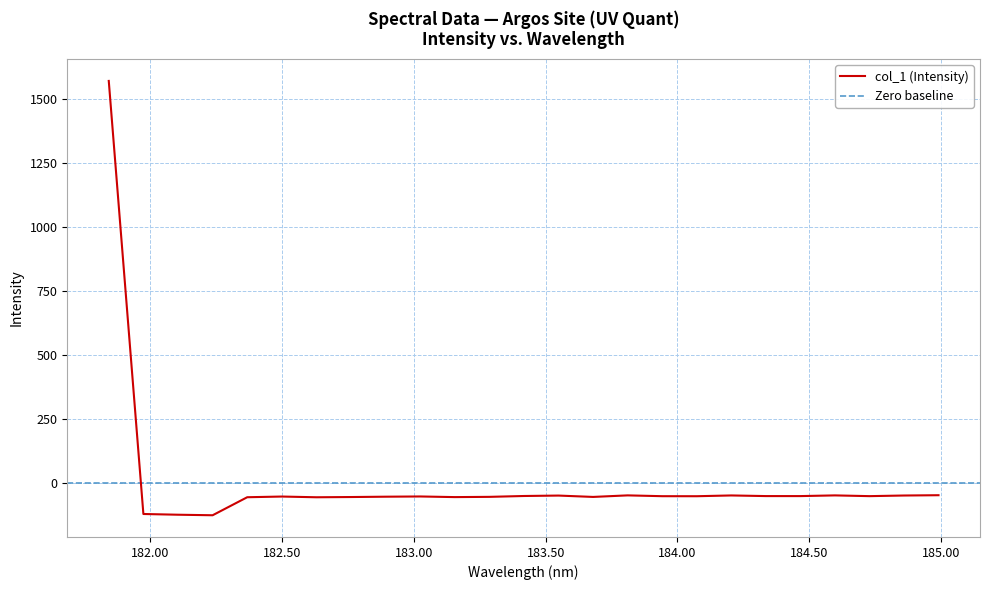

What is the smallest value displayed?

-125.7